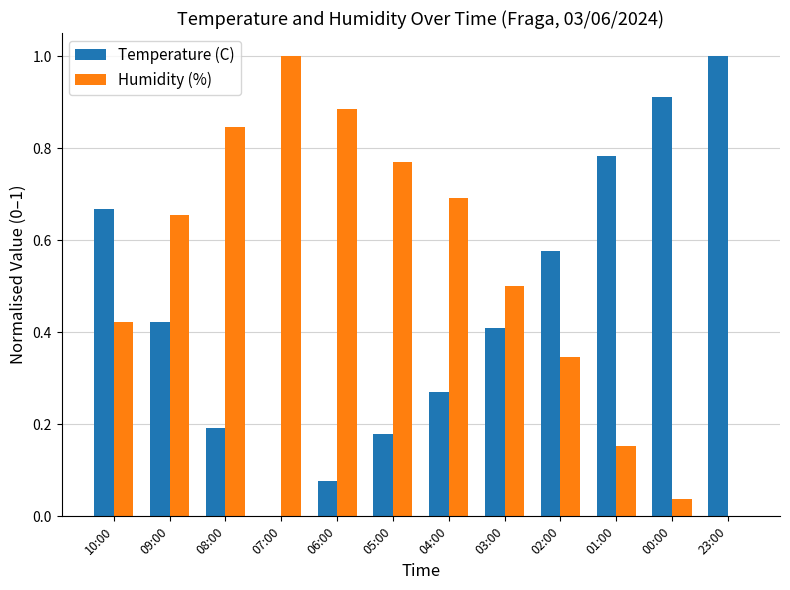

What is the total value across all series at 07:00?

1.0